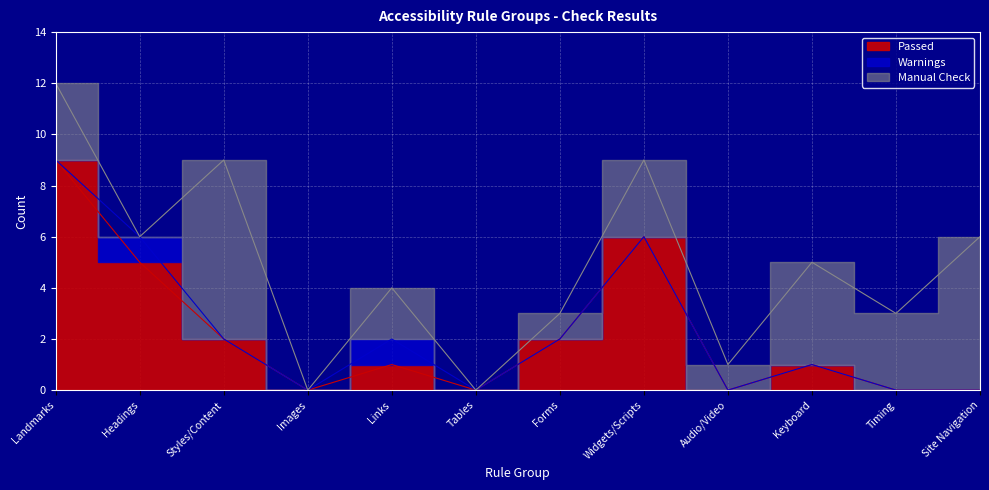

How many times do Manual Check and Warnings cross each other?

2